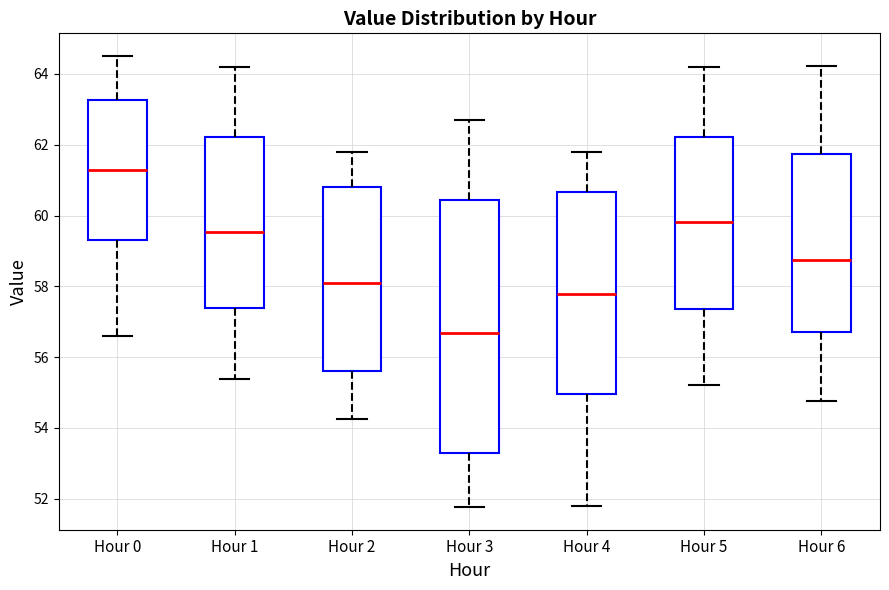

Reading left to right, transcribe this box plot: for each box, give where its median line is, the range the box spans, and where its two whiskers end, as read against the y-axis. The values are not printed on the chart, so give them approximately, as read against the axis.

Hour 0: median 61.2, box 59.4 to 63.2, whiskers 56.6 to 64.6
Hour 1: median 59.6, box 57.4 to 62.2, whiskers 55.4 to 64.2
Hour 2: median 58.2, box 55.6 to 60.8, whiskers 54.2 to 61.8
Hour 3: median 56.6, box 53.2 to 60.4, whiskers 51.8 to 62.6
Hour 4: median 57.8, box 55.0 to 60.6, whiskers 51.8 to 61.8
Hour 5: median 59.8, box 57.4 to 62.2, whiskers 55.2 to 64.2
Hour 6: median 58.8, box 56.8 to 61.8, whiskers 54.8 to 64.2